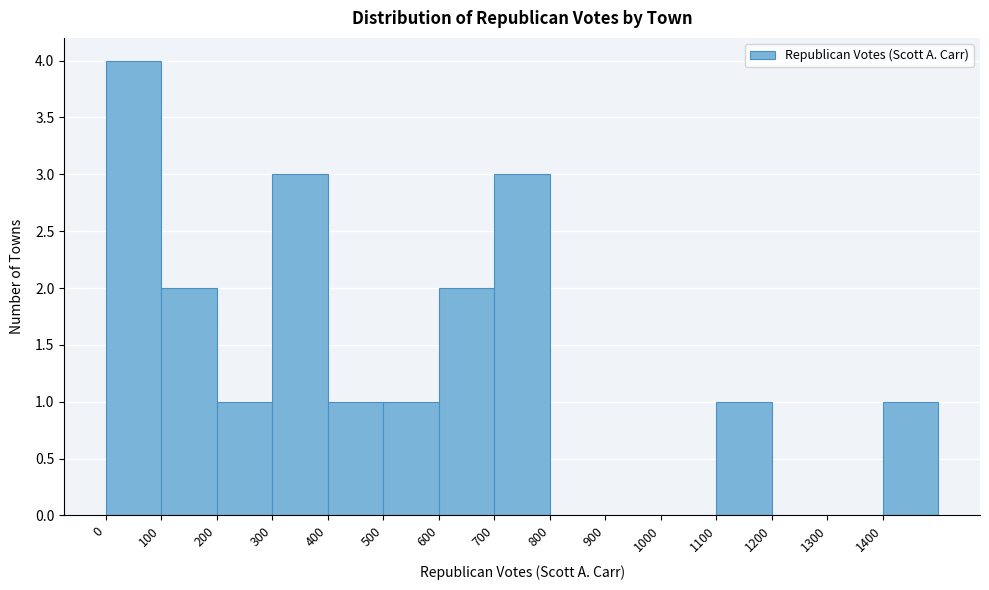

What is the height of the bar covering 200 to 300 on the x-axis? The values are not printed on the chart, so give them approximately, as read against the axis.

1